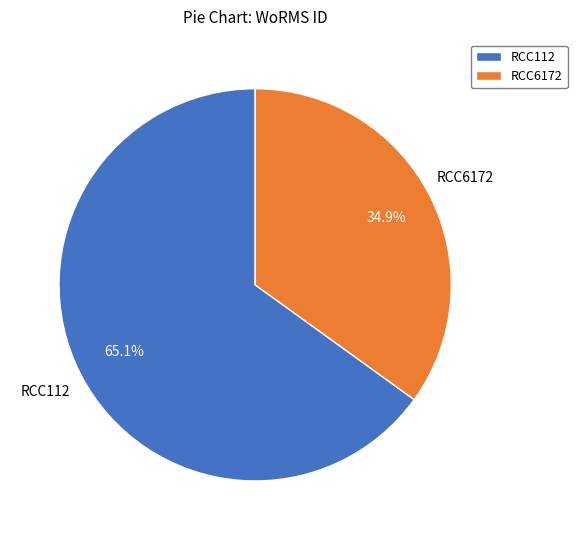

Approximately how many times larger is the value at RCC6172 compared to RCC112?

0.5